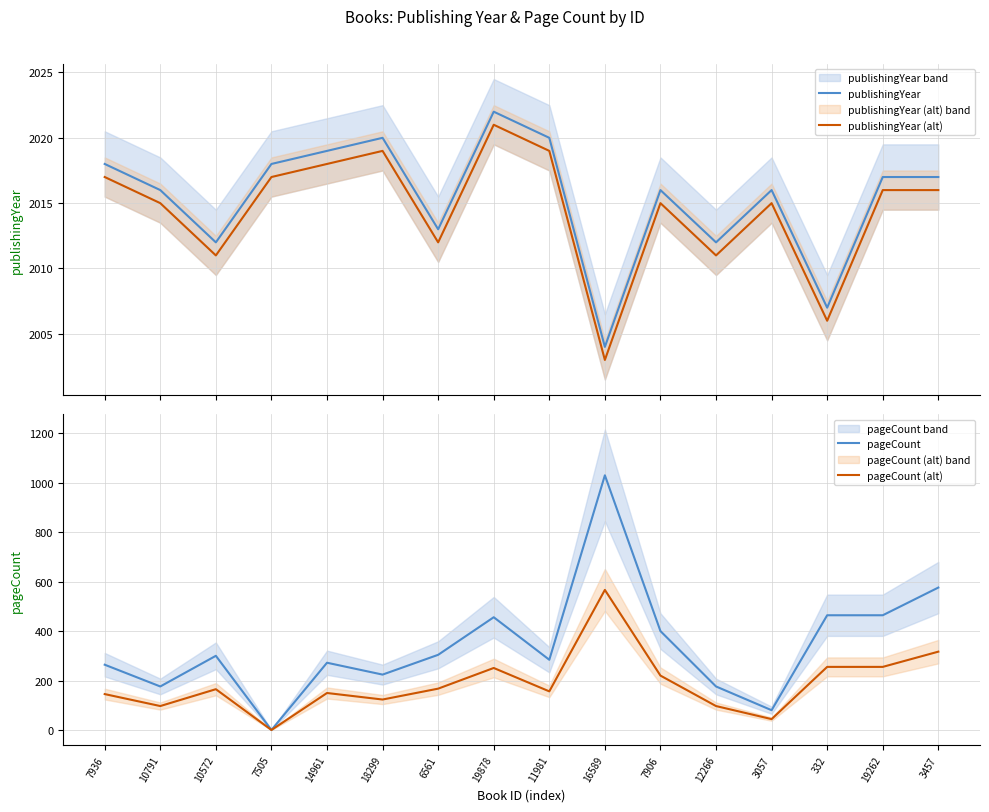

How many lines are shown in the chart?

4